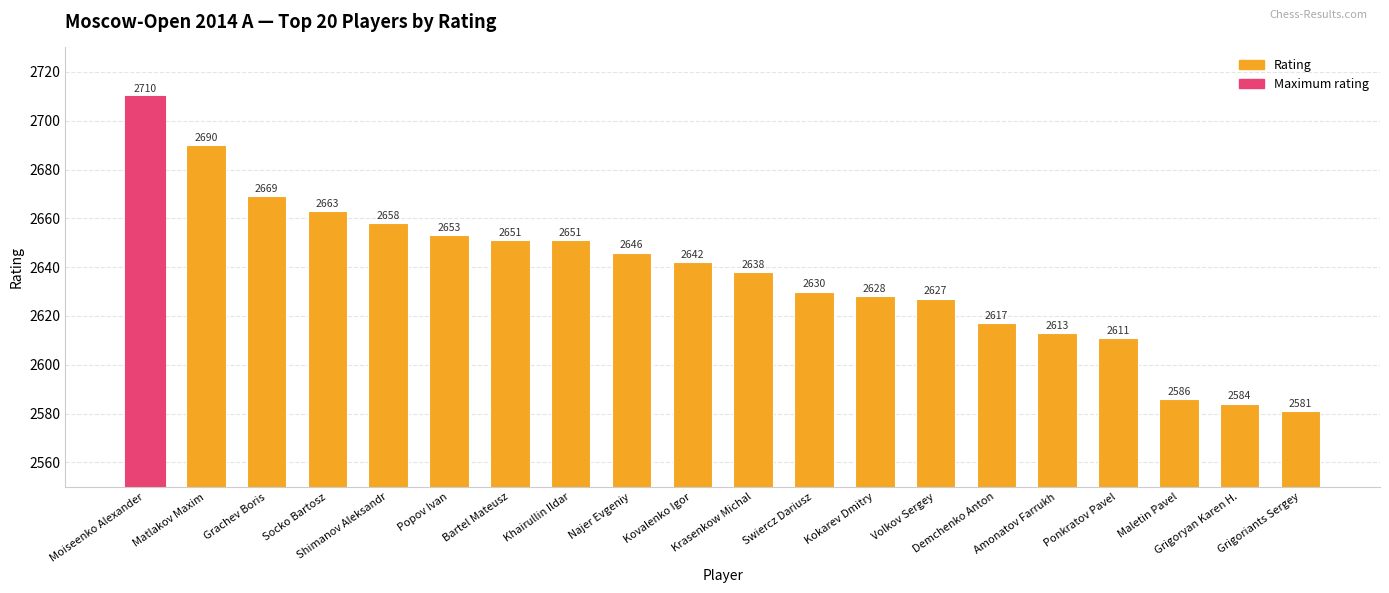

True or false: the data shows 1492 at Kokarev Dmitry.

False